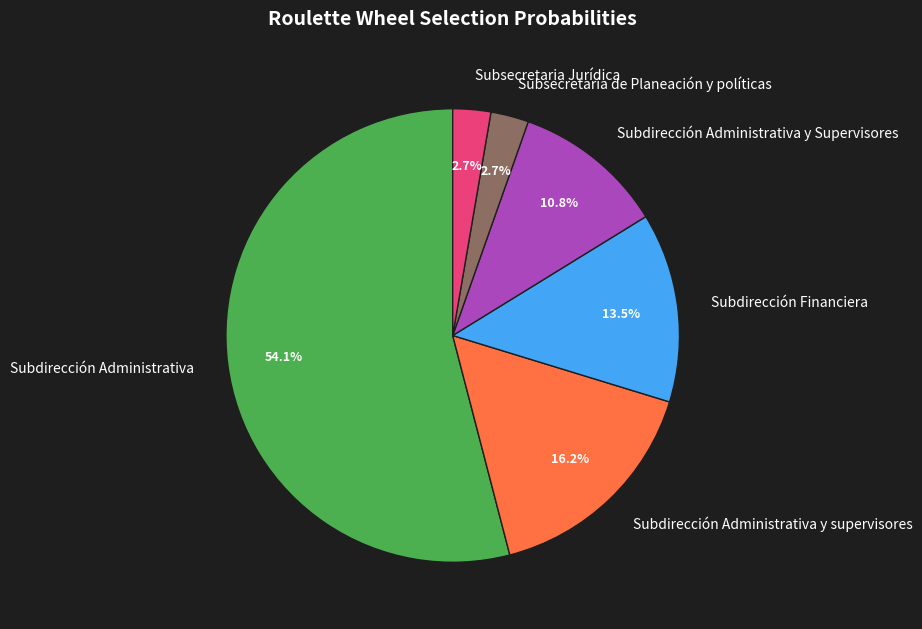

What is the largest slice in the pie chart?

Subdirección Administrativa